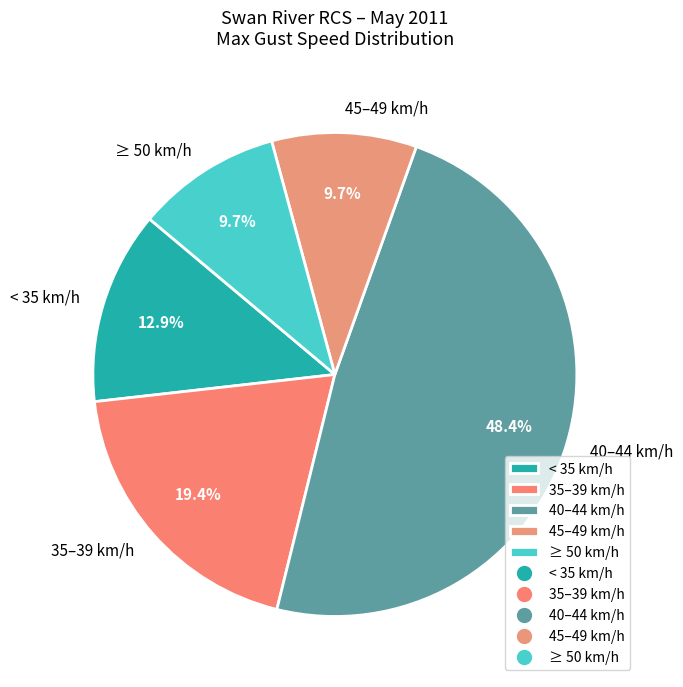

What is the largest slice in the pie chart?

40–44 km/h